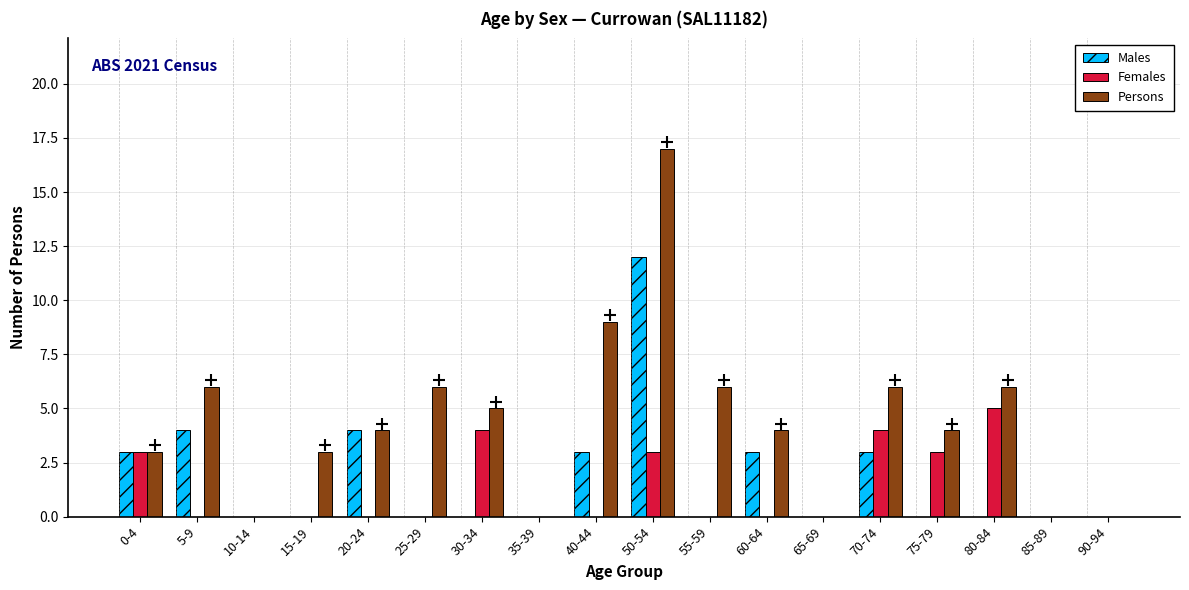

What is the maximum value for Males?

12